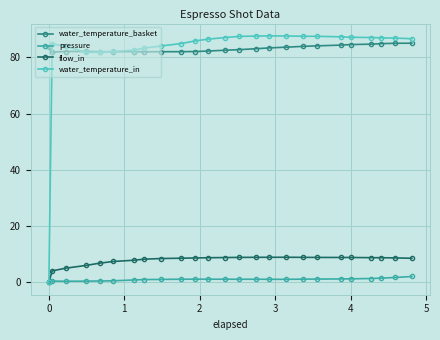

True or false: flow_in and water_temperature_basket intersect in this chart.

False